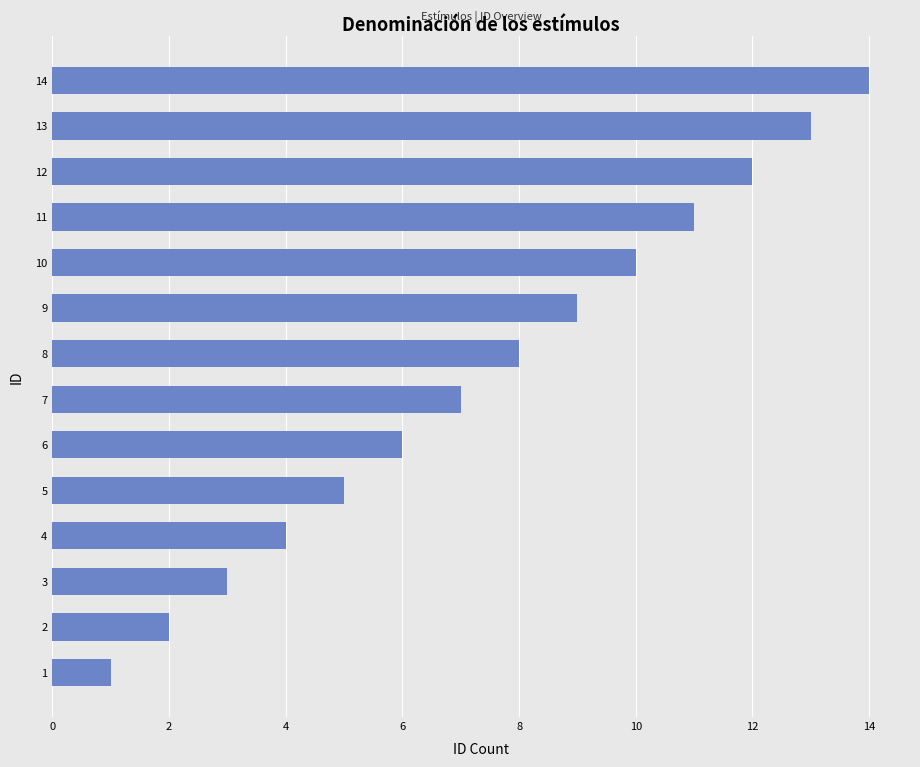

What is the greatest value displayed?

14